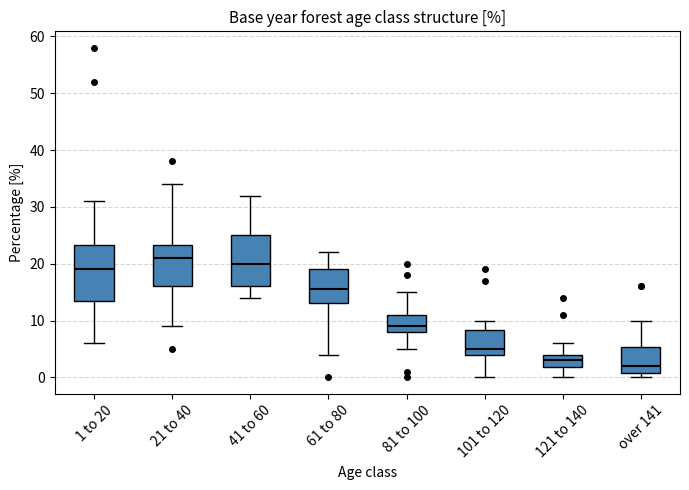

Which box's median line is the highest?

21 to 40